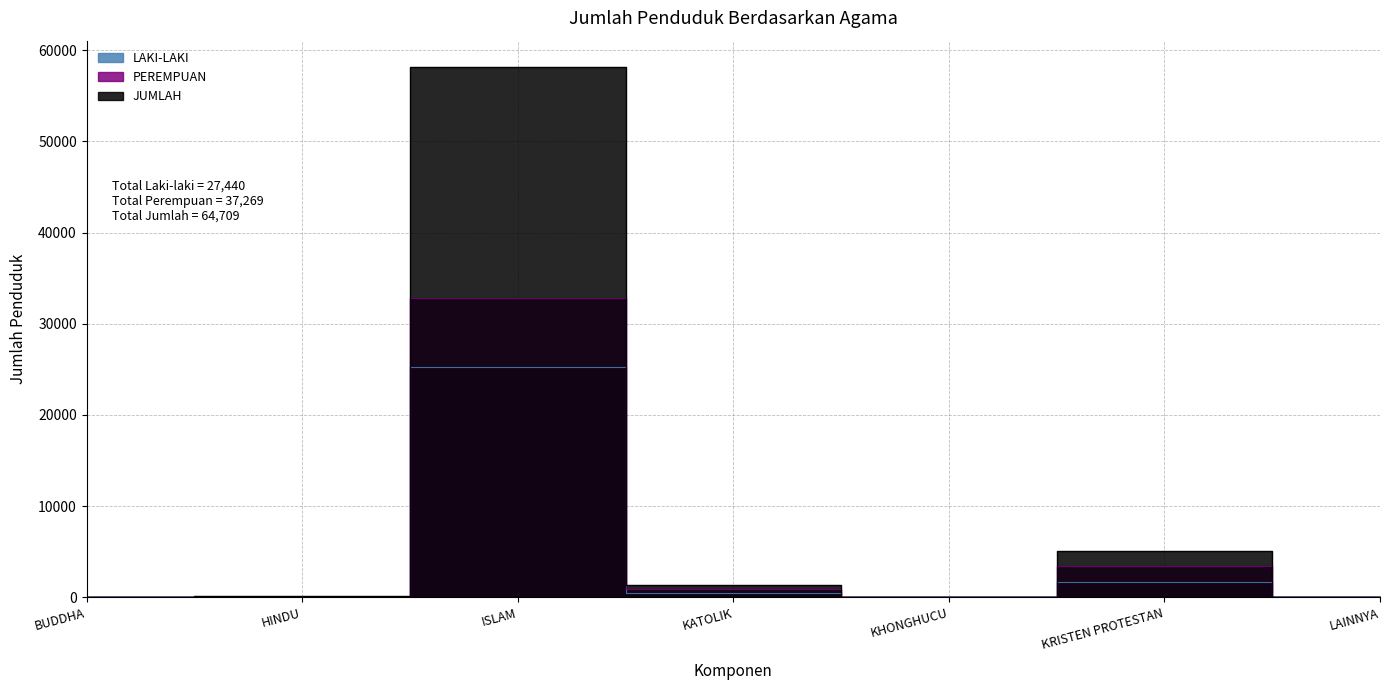

Reading right to left, what are all the values shown in this chart?

LAKI-LAKI: 1	1640	1	430	25280	50	38
PEREMPUAN: 0	3419	0	875	32857	76	42
JUMLAH: 1	5059	1	1305	58137	126	80